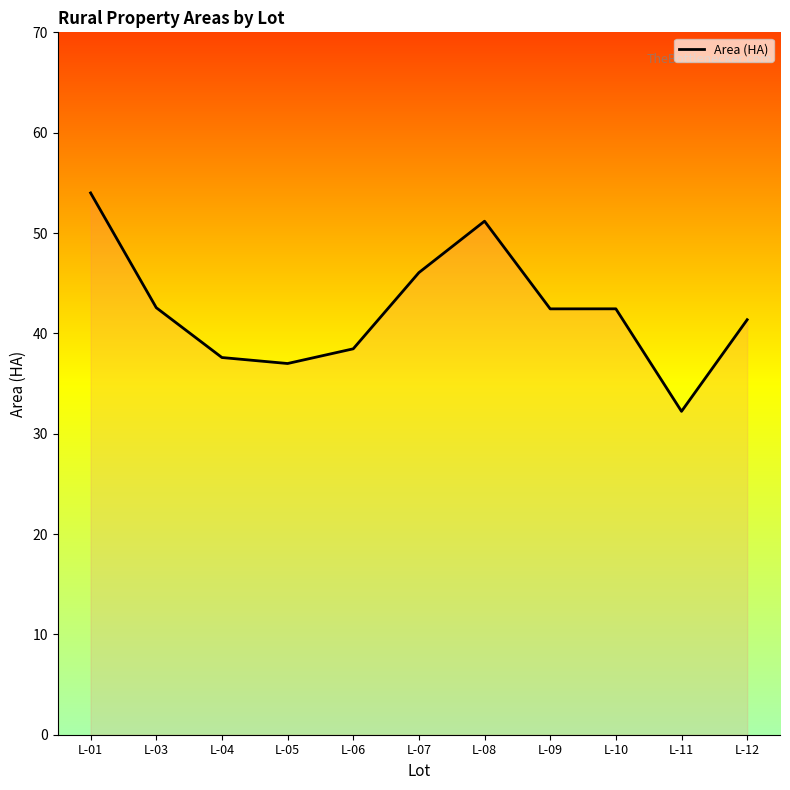

Which category has the lowest value across all series?

L-11